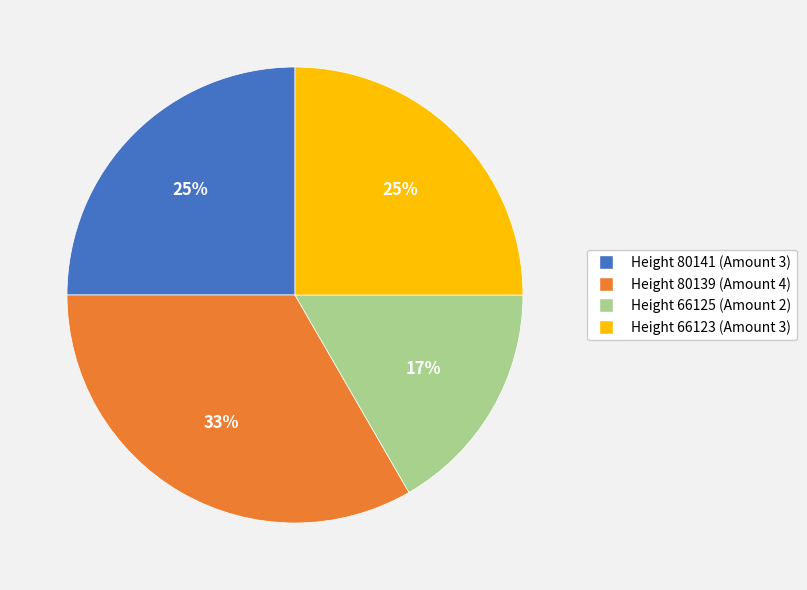

Does any single category account for the majority?

No